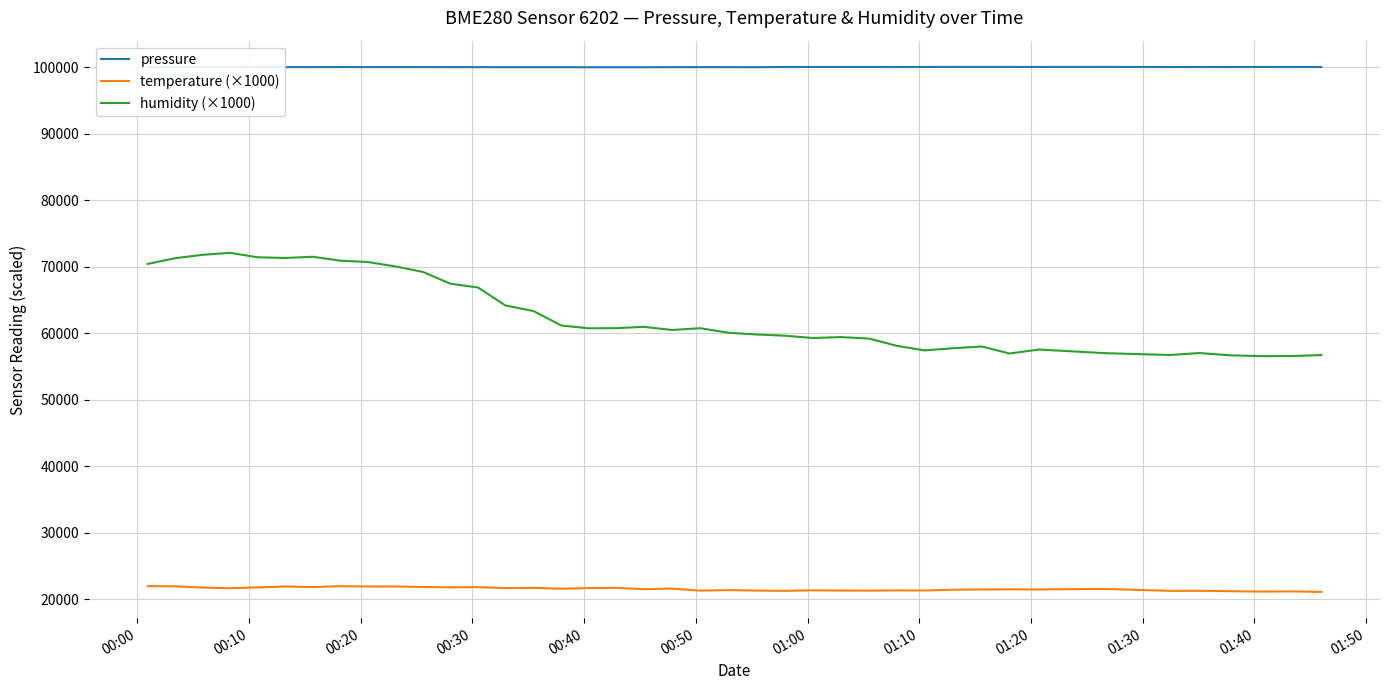

In humidity (×1000), how many points are higher than both neighbors (excluding endpoints)?

8